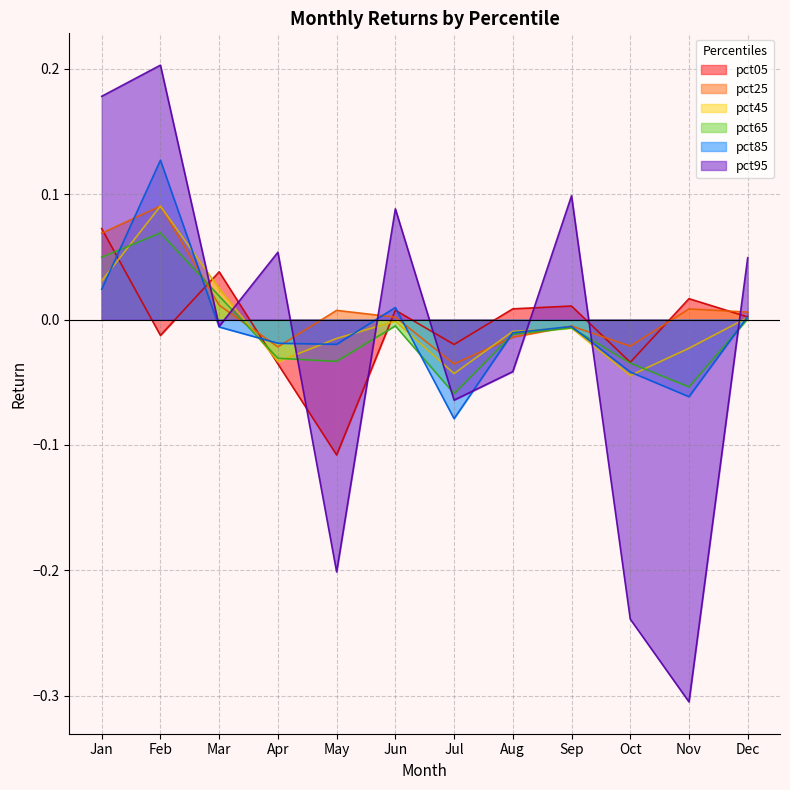

Reading right to left, extract all data points from this chart.

pct05: Dec=0.0	Nov=0.0	Oct=-0.0	Sep=0.0	Aug=0.0	Jul=-0.0	Jun=0.0	May=-0.1	Apr=-0.0	Mar=0.0	Feb=-0.0	Jan=0.1
pct25: Dec=0.0	Nov=0.0	Oct=-0.0	Sep=-0.0	Aug=-0.0	Jul=-0.0	Jun=0.0	May=0.0	Apr=-0.0	Mar=0.0	Feb=0.1	Jan=0.1
pct45: Dec=0.0	Nov=-0.0	Oct=-0.0	Sep=-0.0	Aug=-0.0	Jul=-0.0	Jun=-0.0	May=-0.0	Apr=-0.0	Mar=0.0	Feb=0.1	Jan=0.0
pct65: Dec=0.0	Nov=-0.1	Oct=-0.0	Sep=-0.0	Aug=-0.0	Jul=-0.1	Jun=-0.0	May=-0.0	Apr=-0.0	Mar=0.0	Feb=0.1	Jan=0.0
pct85: Dec=0.0	Nov=-0.1	Oct=-0.0	Sep=-0.0	Aug=-0.0	Jul=-0.1	Jun=0.0	May=-0.0	Apr=-0.0	Mar=-0.0	Feb=0.1	Jan=0.0
pct95: Dec=0.0	Nov=-0.3	Oct=-0.2	Sep=0.1	Aug=-0.0	Jul=-0.1	Jun=0.1	May=-0.2	Apr=0.1	Mar=-0.0	Feb=0.2	Jan=0.2